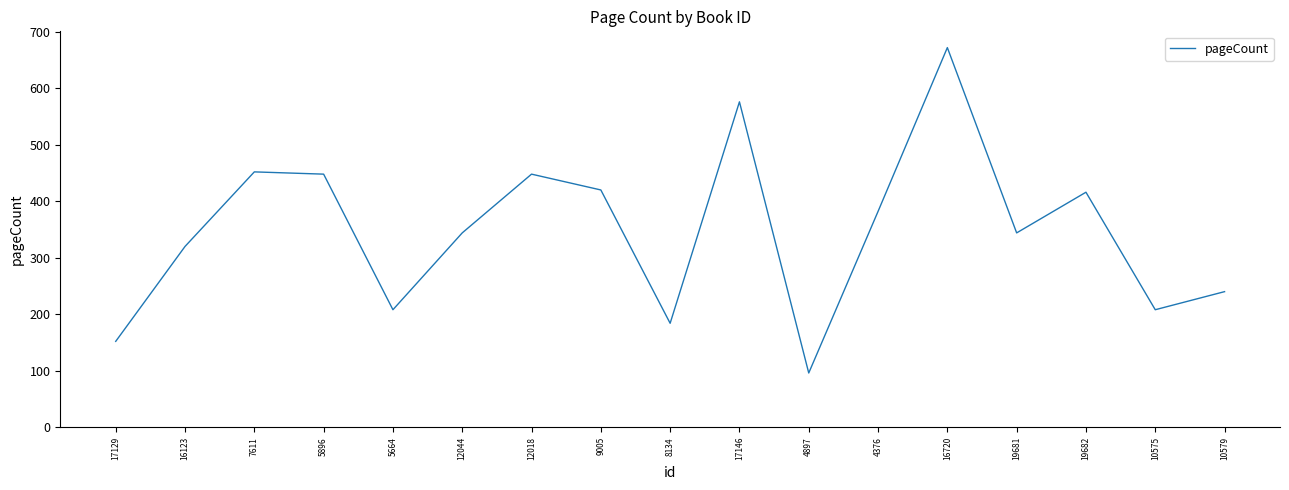

Between 10579 and 12018, which is larger?

12018